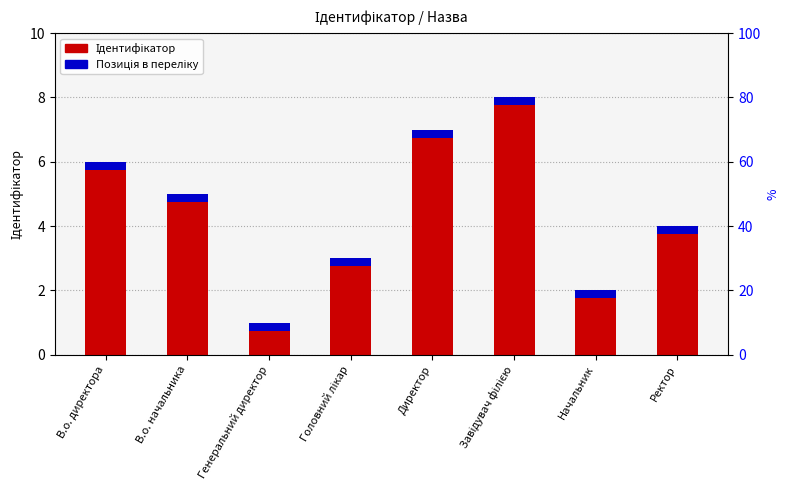

How many bars are there in total?

8